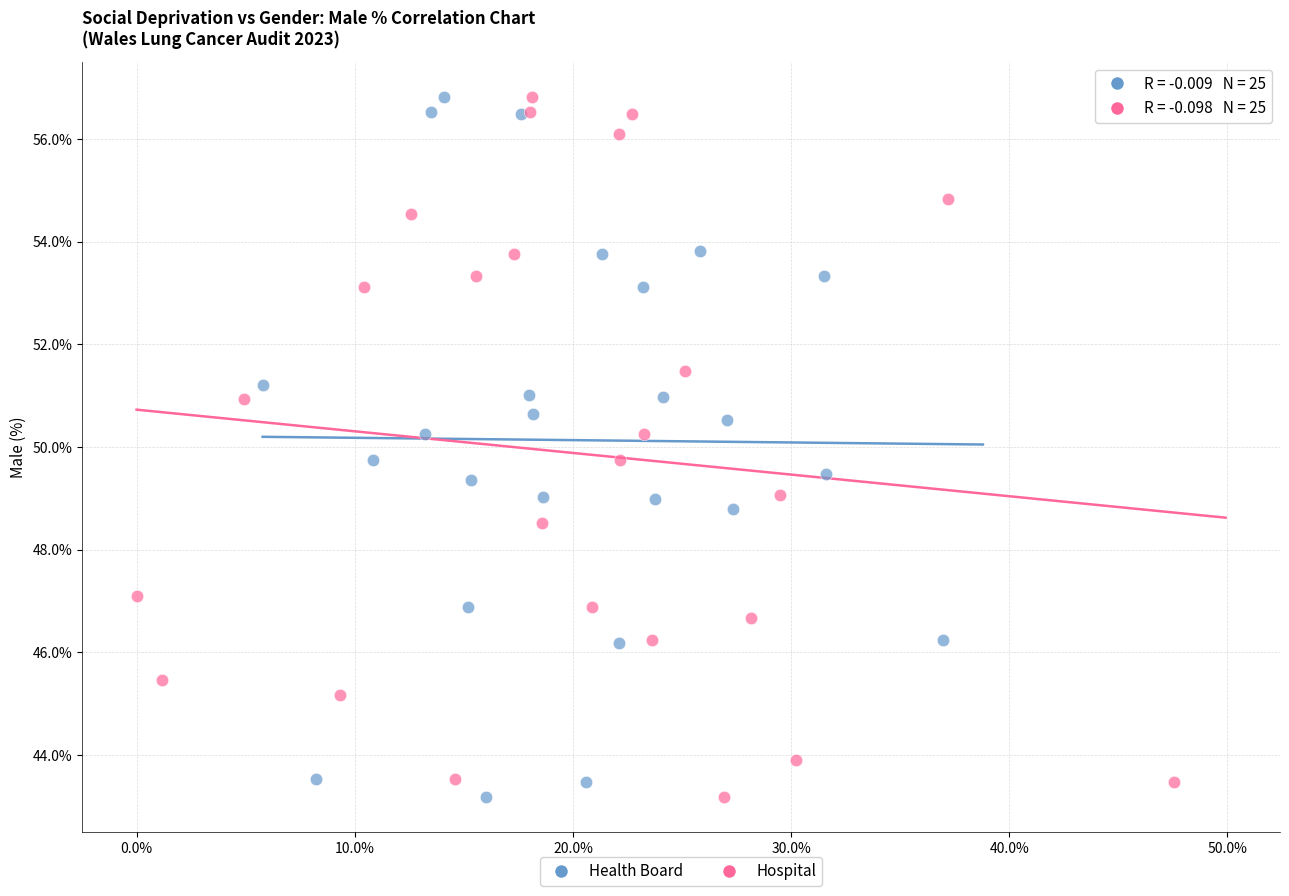

What are all the series names shown in the legend?

Health Board, Hospital